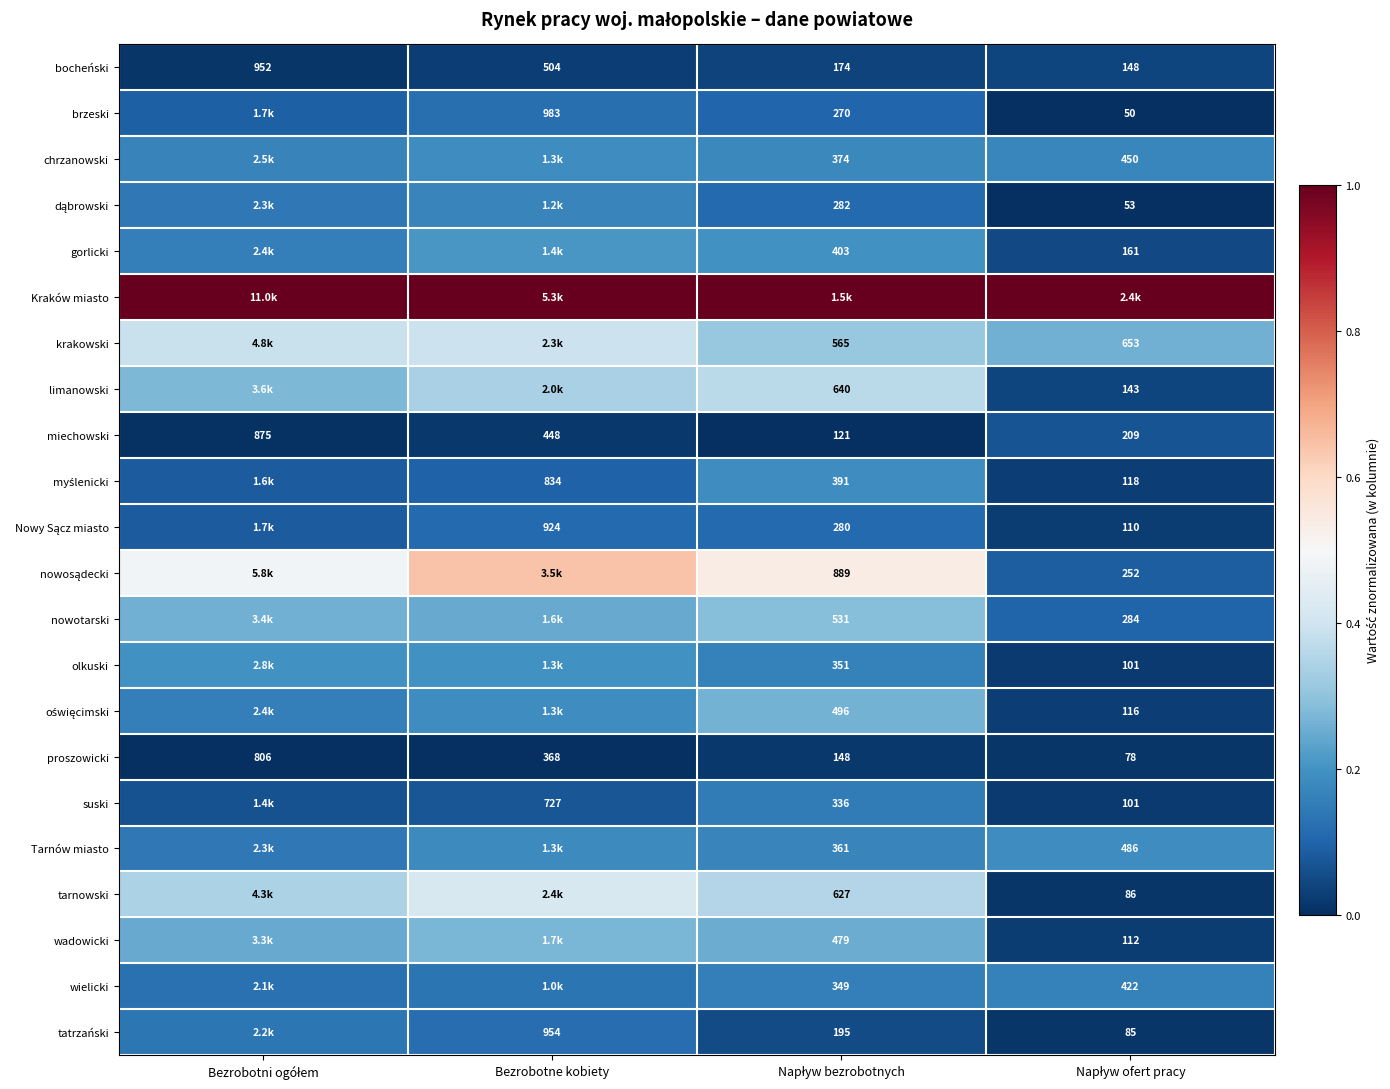

The krakowski series shows 0.4 at Bezrobotni ogółem. True or false?

True